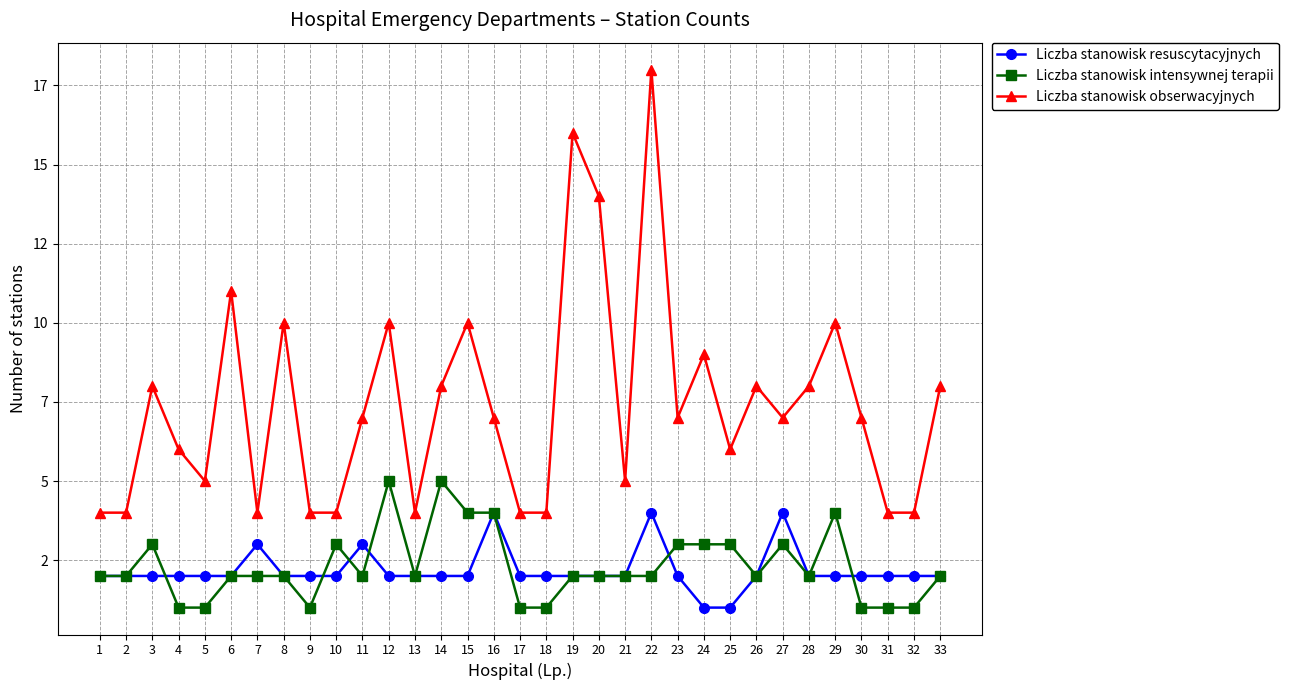

At which category is the sum across all series the highest?

22